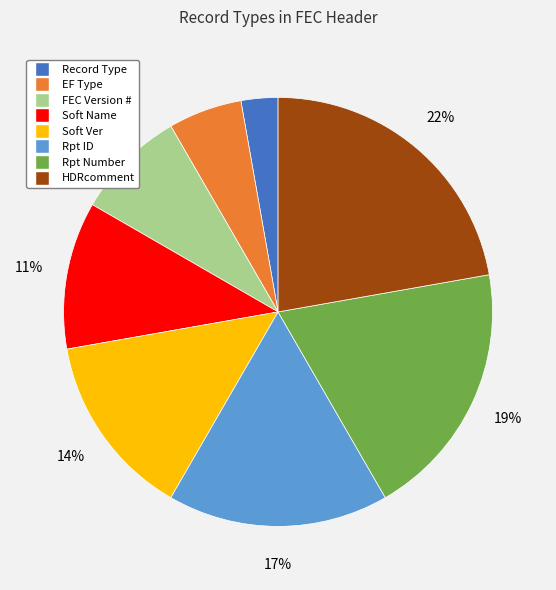

Between FEC Version # and Soft Ver, which is larger?

Soft Ver